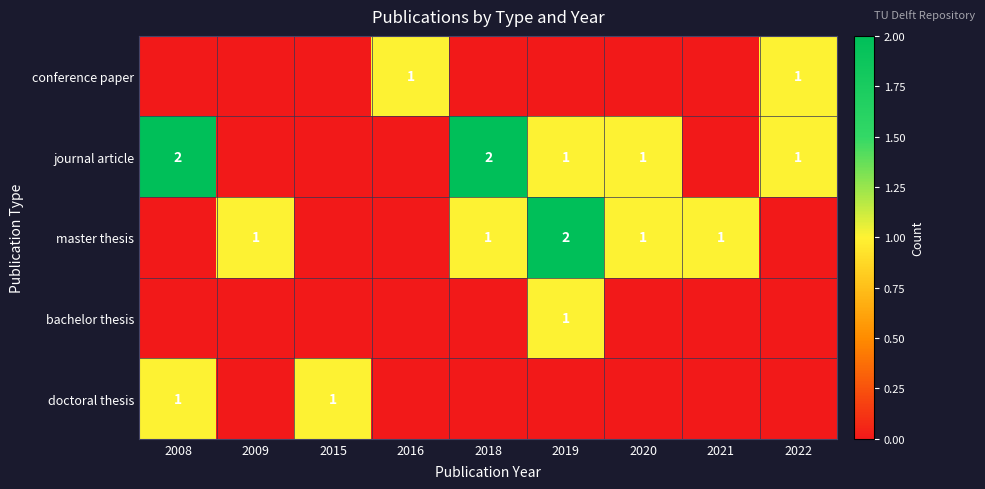

The value of doctoral thesis at 2015 is 1. True or false?

True